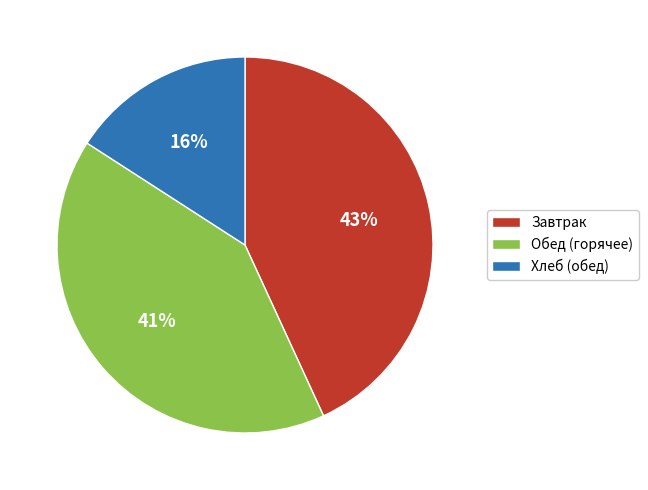

How many segments does this pie chart have?

3